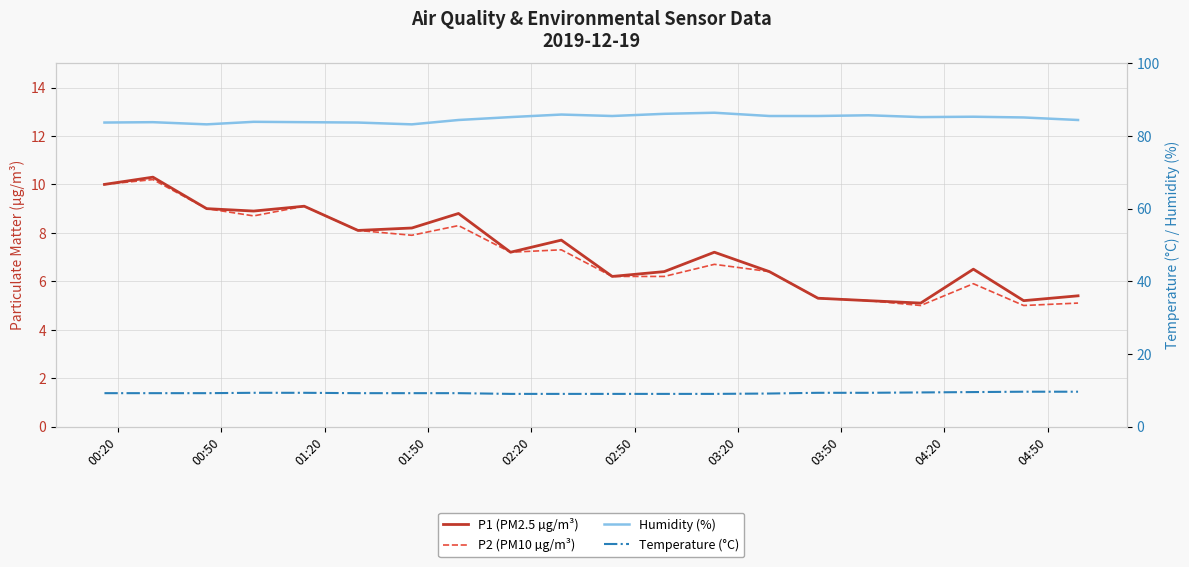

Which series changed the most between 00:20 and 03:20?

P2 (PM10 µg/m³)